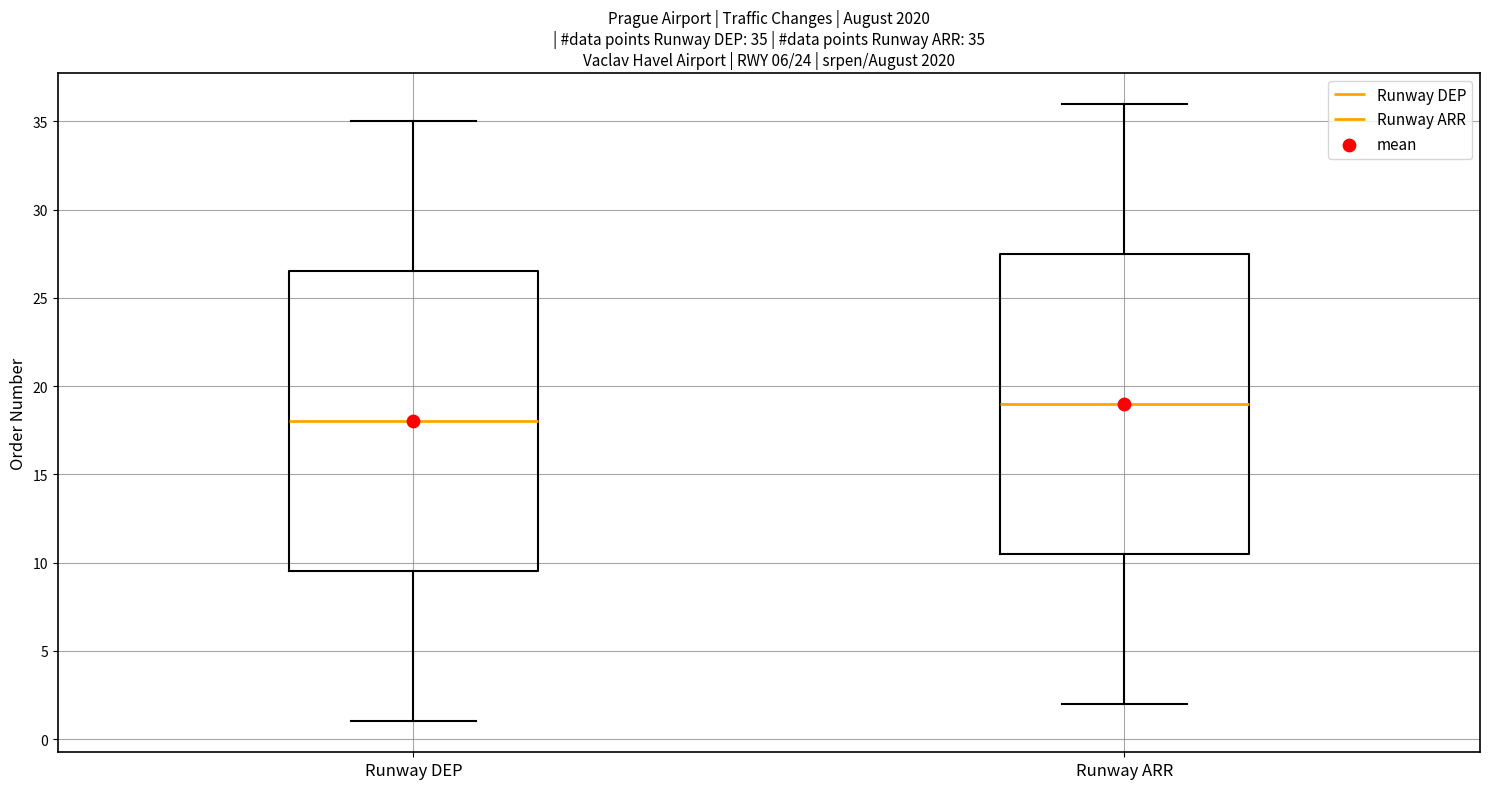

Which box's median line is the highest?

Runway ARR